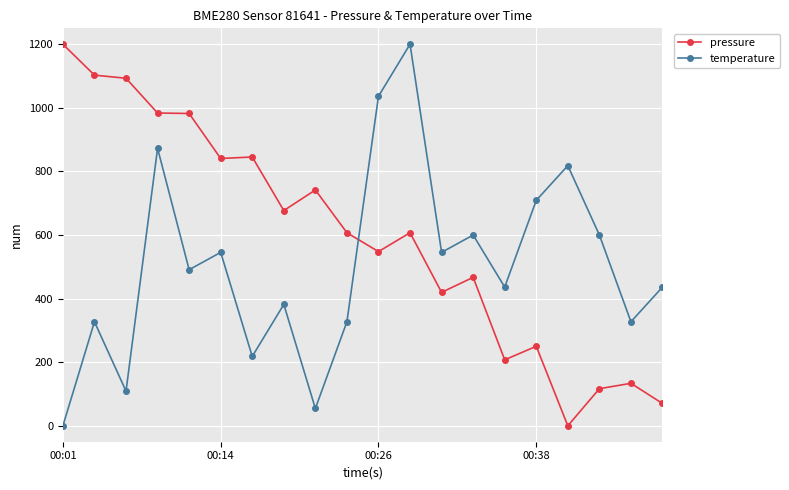

True or false: temperature has more than 1 points higher than both neighbors.

True